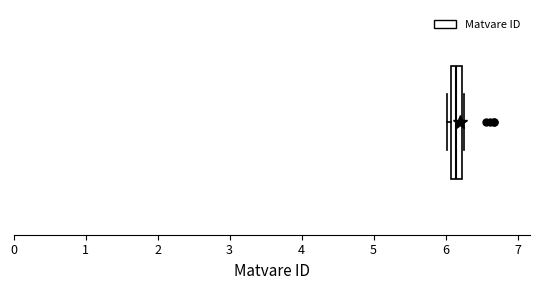

Where is the left edge of the box on the x-axis? The values are not printed on the chart, so give them approximately, as read against the axis.

6.1